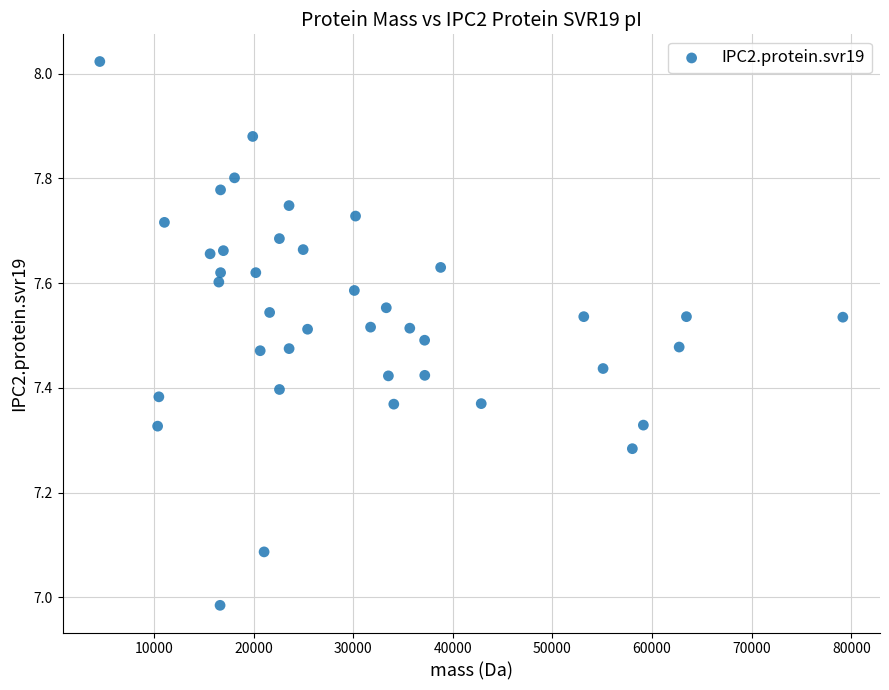

What is the range of Y values (max minus min)?

1.0